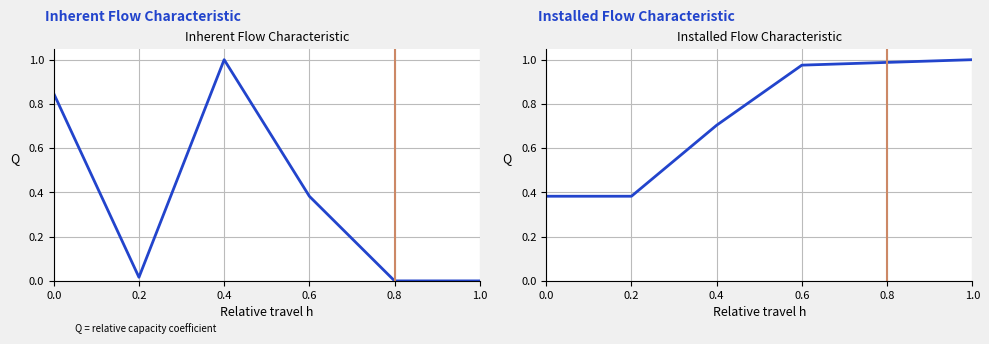

True or false: Total des cas réglés has more than 1 interior local peaks.

False